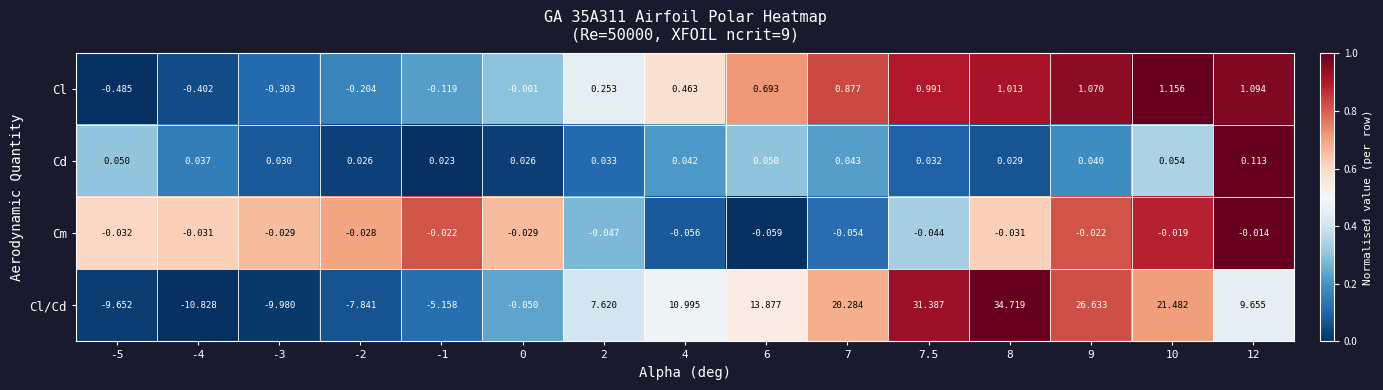

How many data points does each series have?

15